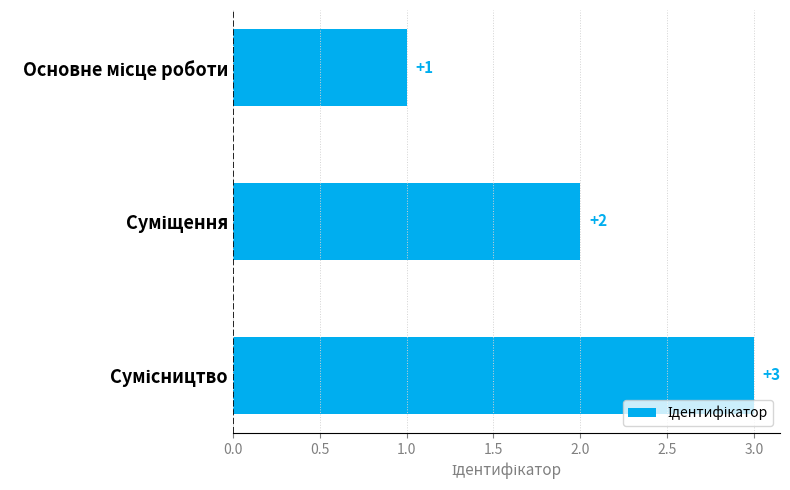

Count the values in the range 1 to 3.

3